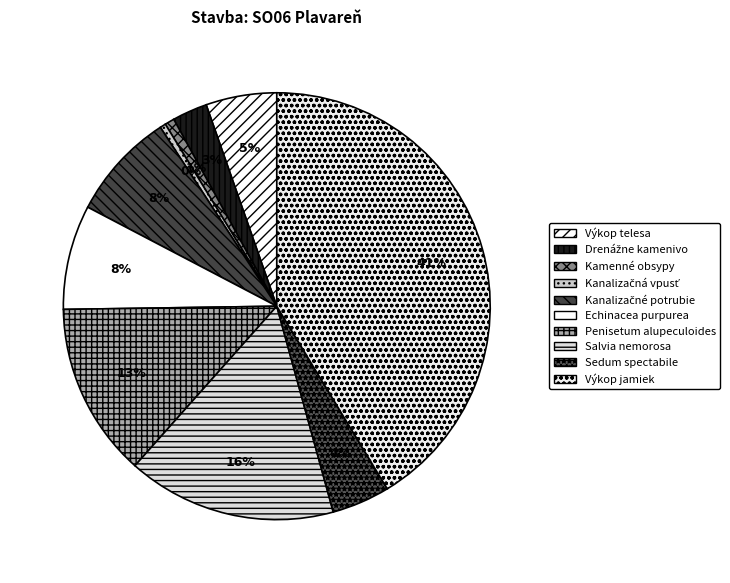

Rank the categories by value from highest to lowest.

Výkop jamiek, Salvia nemorosa, Penisetum alupeculoides, Kanalizačné potrubie, Echinacea purpurea, Výkop telesa, Sedum spectabile, Drenážne kamenivo, Kamenné obsypy, Kanalizačná vpusť